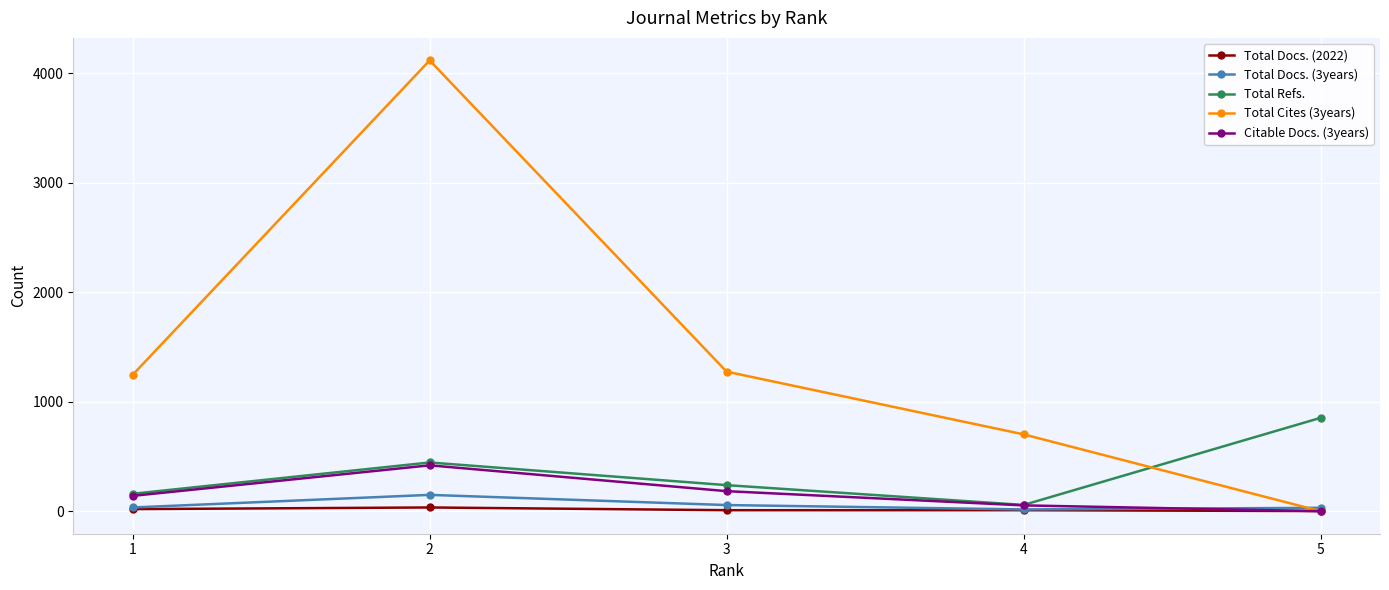

Which series has the widest spread of values?

Total Cites (3years)